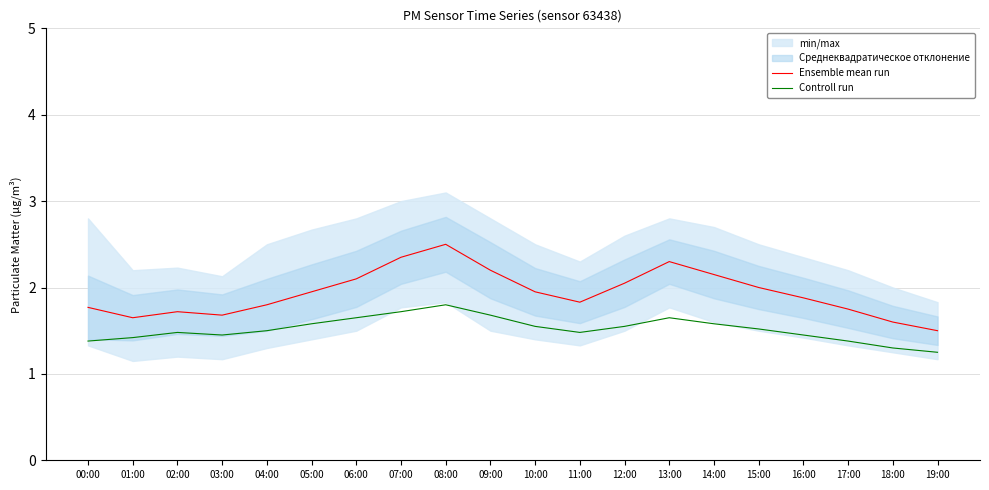

What is the highest value of the Controll run series?

1.8